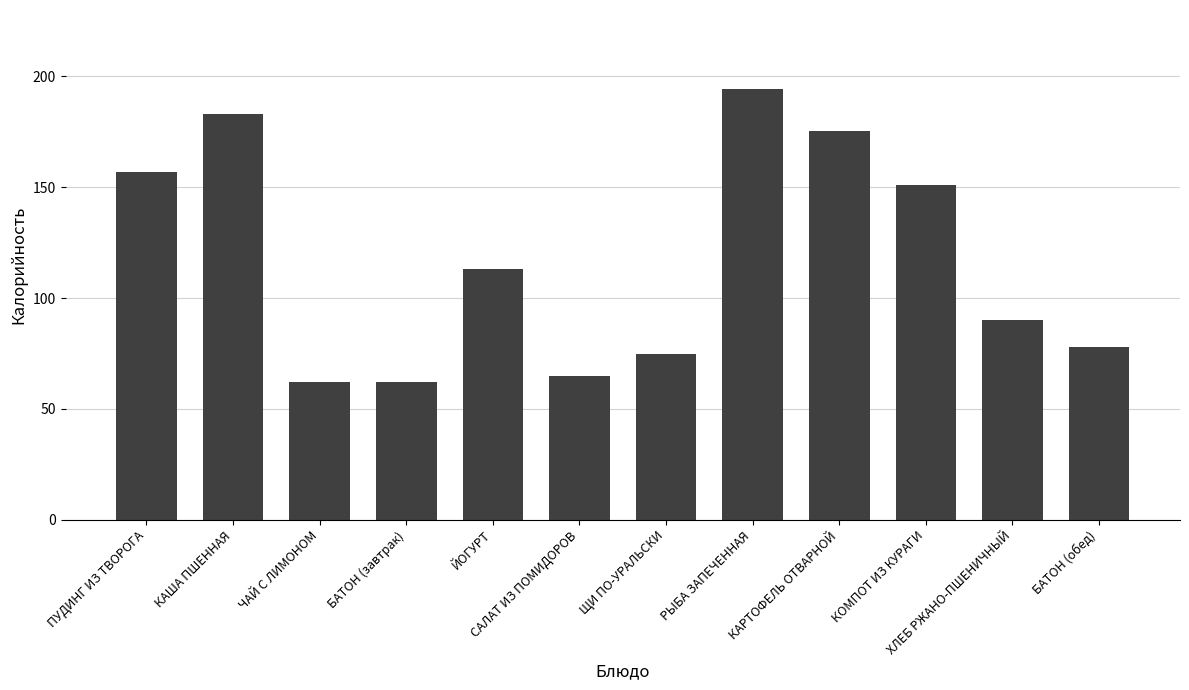

What is the greatest value displayed?

194.4